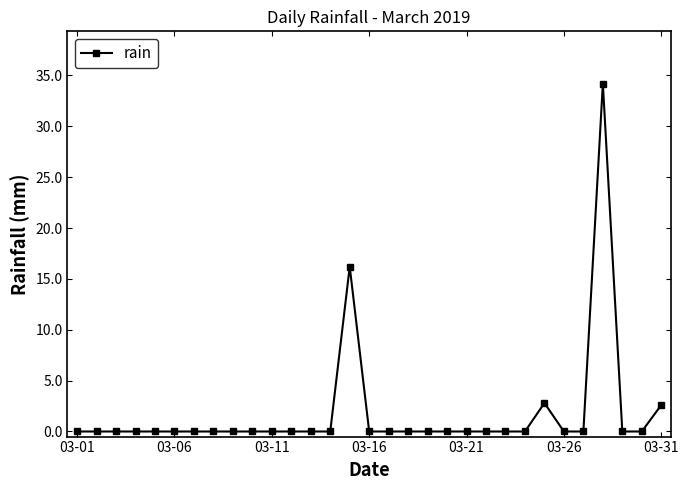

True or false: there are more than 1 points higher than both neighbors.

True